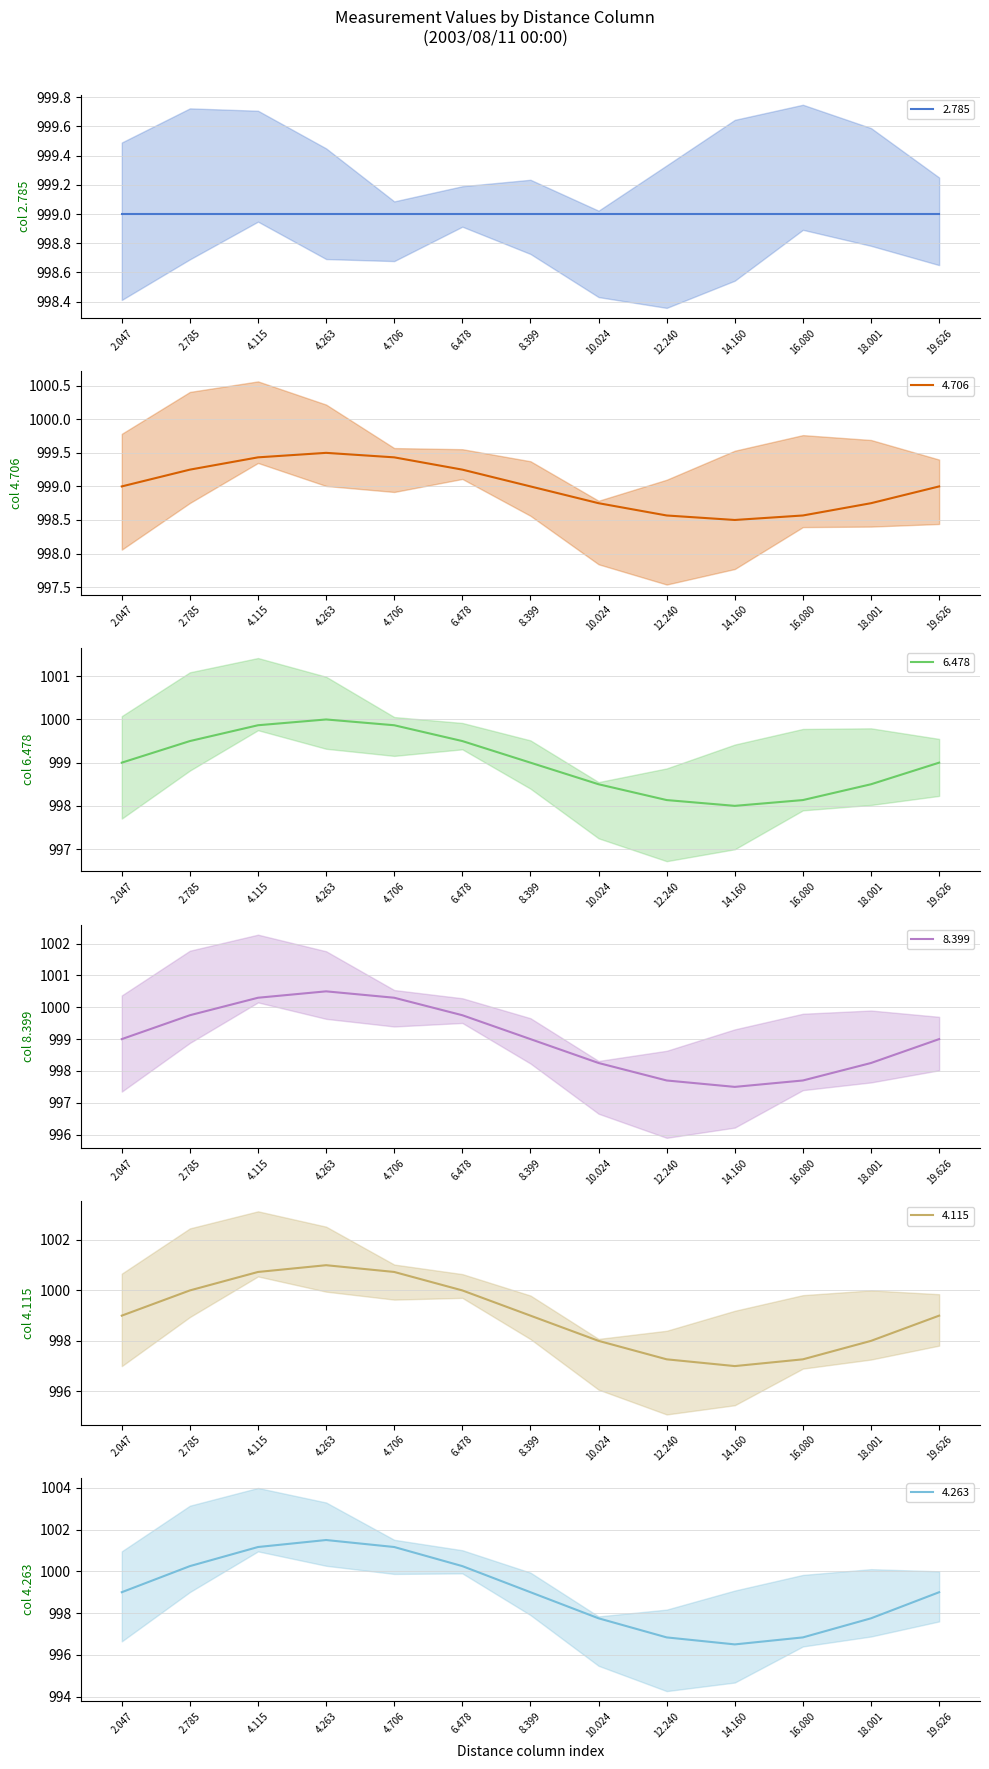

Where is 4.115 mean nearest to the value 999?

2.047